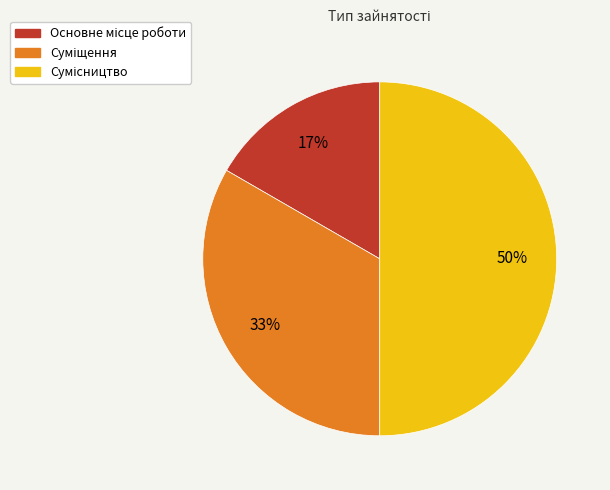

To the nearest percent, what is the difference between the largest and smallest slice percentages?

33%